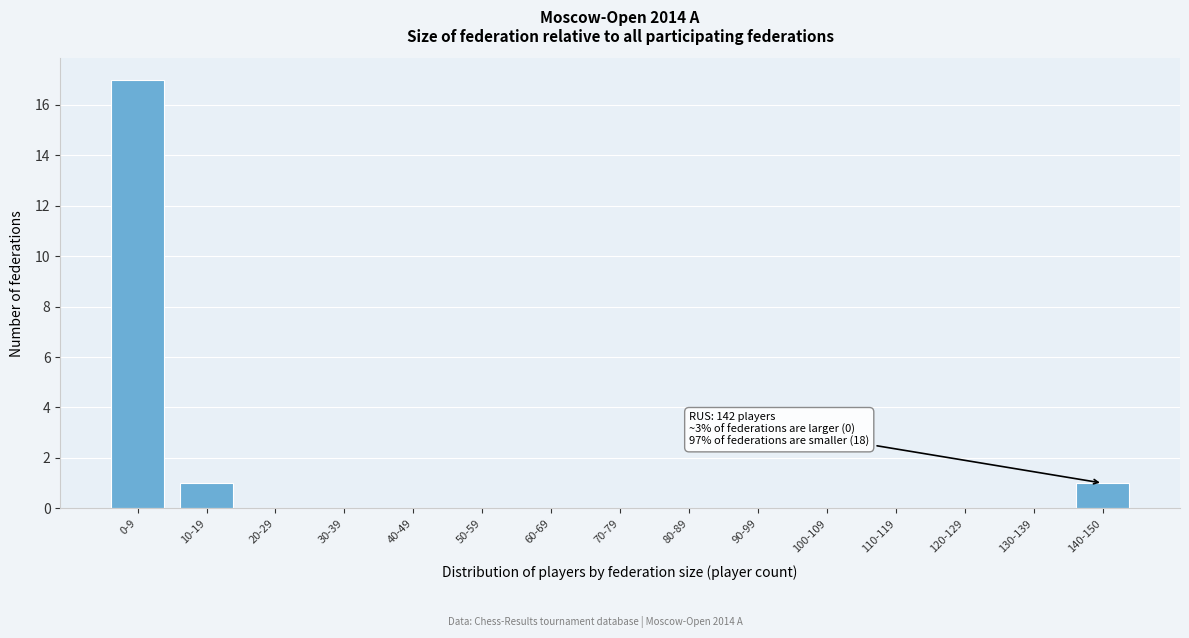

Reading right to left, what are all the values shown in this chart?

140-150=1	130-139=0	120-129=0	110-119=0	100-109=0	90-99=0	80-89=0	70-79=0	60-69=0	50-59=0	40-49=0	30-39=0	20-29=0	10-19=1	0-9=17